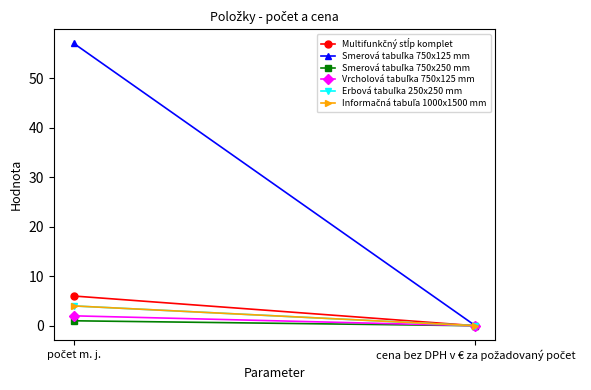

At počet m. j., list the series in order from smallest to largest.

Smerová tabuľka 750x250 mm, Vrcholová tabuľka 750x125 mm, Erbová tabuľka 250x250 mm, Informačná tabuľa 1000x1500 mm, Multifunkčný stĺp komplet, Smerová tabuľka 750x125 mm